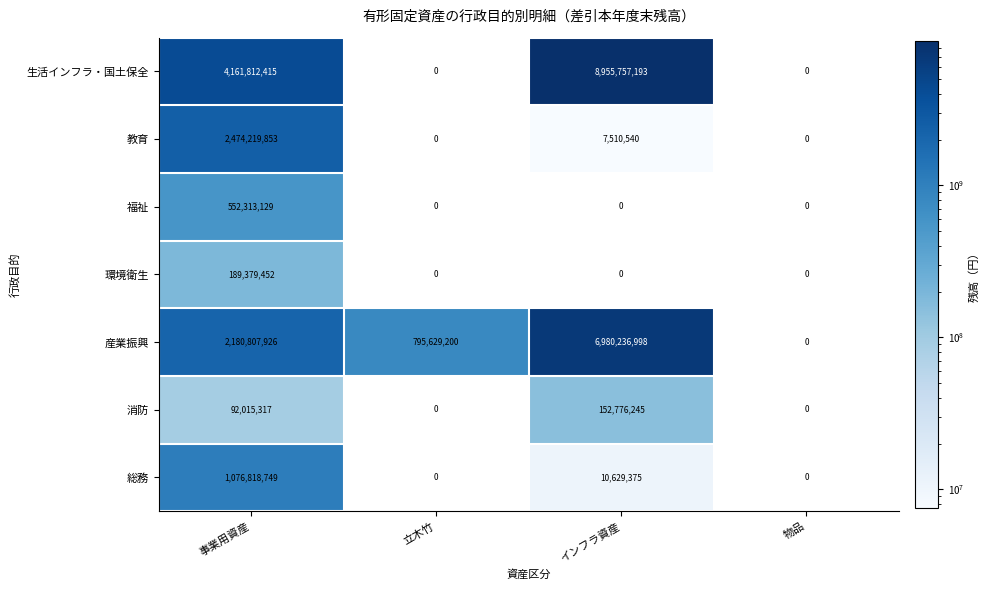

Reading left to right, what are all the values shown in this chart?

生活インフラ・国土保全: 事業用資産=4161812415	立木竹=0	インフラ資産=8955757193	物品=0
教育: 事業用資産=2474219853	立木竹=0	インフラ資産=7510540	物品=0
福祉: 事業用資産=552313129	立木竹=0	インフラ資産=0	物品=0
環境衛生: 事業用資産=189379452	立木竹=0	インフラ資産=0	物品=0
産業振興: 事業用資産=2180807926	立木竹=795629200	インフラ資産=6980236998	物品=0
消防: 事業用資産=92015317	立木竹=0	インフラ資産=152776245	物品=0
総務: 事業用資産=1076818749	立木竹=0	インフラ資産=10629375	物品=0